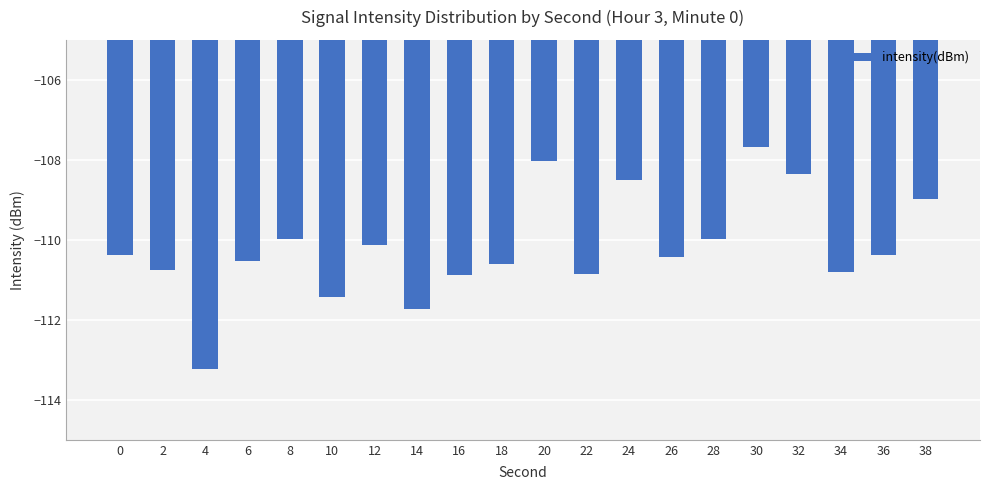

How many bars are there in total?

20